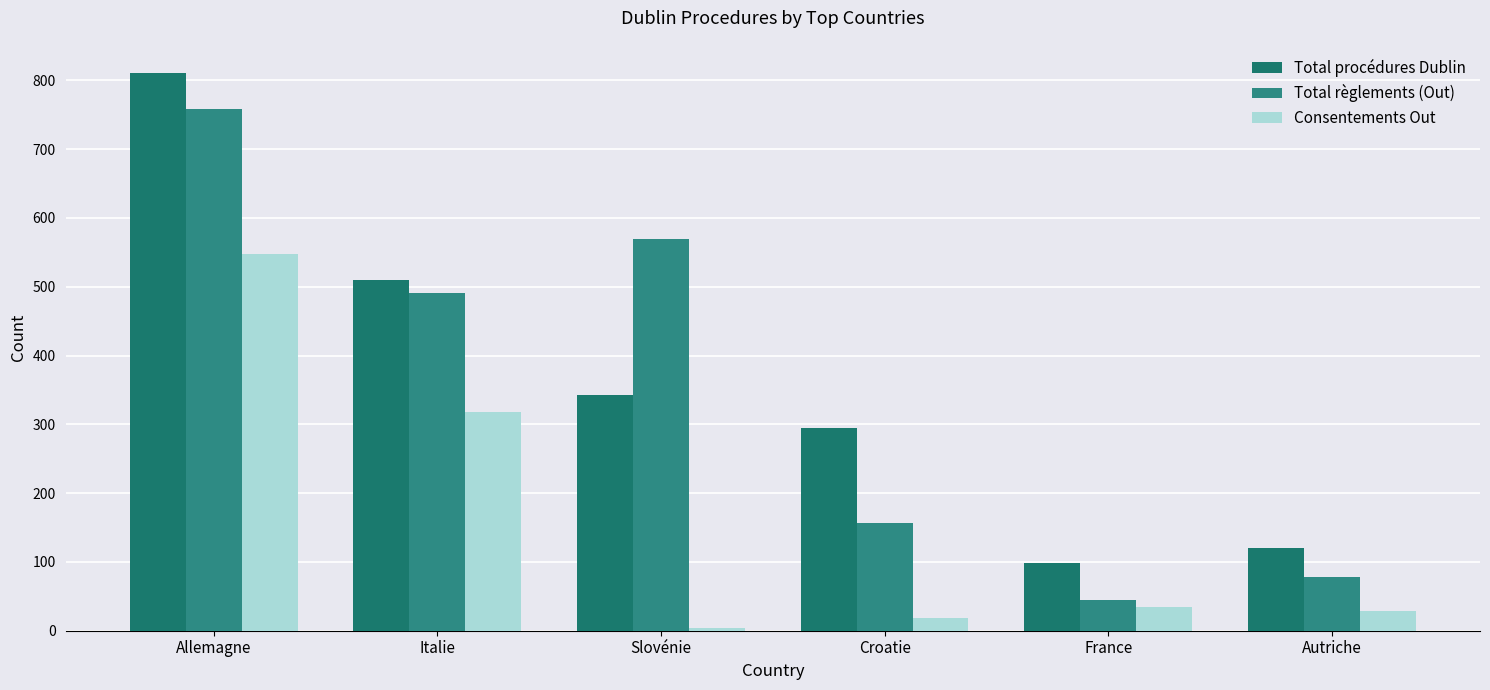

What position from the left is Allemagne?

1